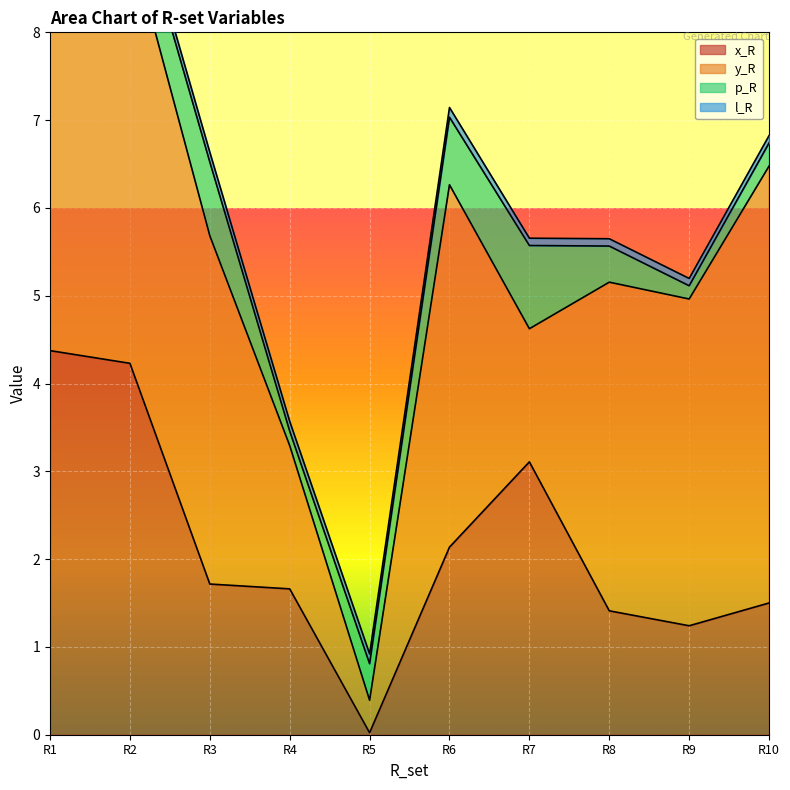

At which label does x_R first exceed 1?

R1